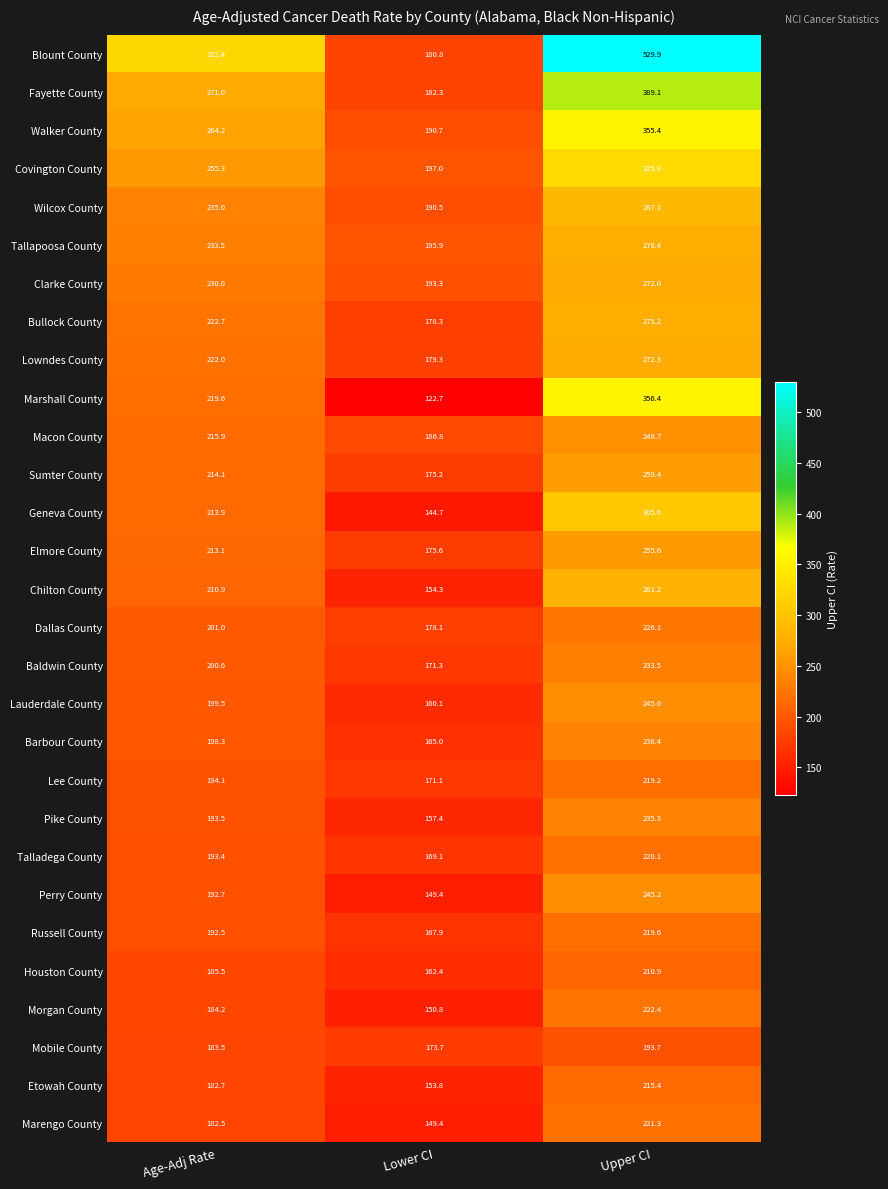

How many series are shown in this chart?

29